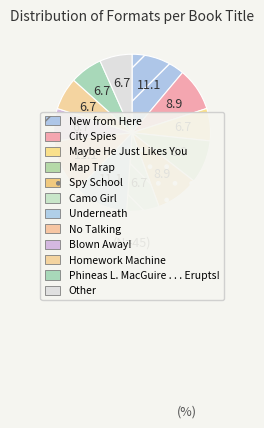

True or false: No Talking accounts for 11% of the total.

True